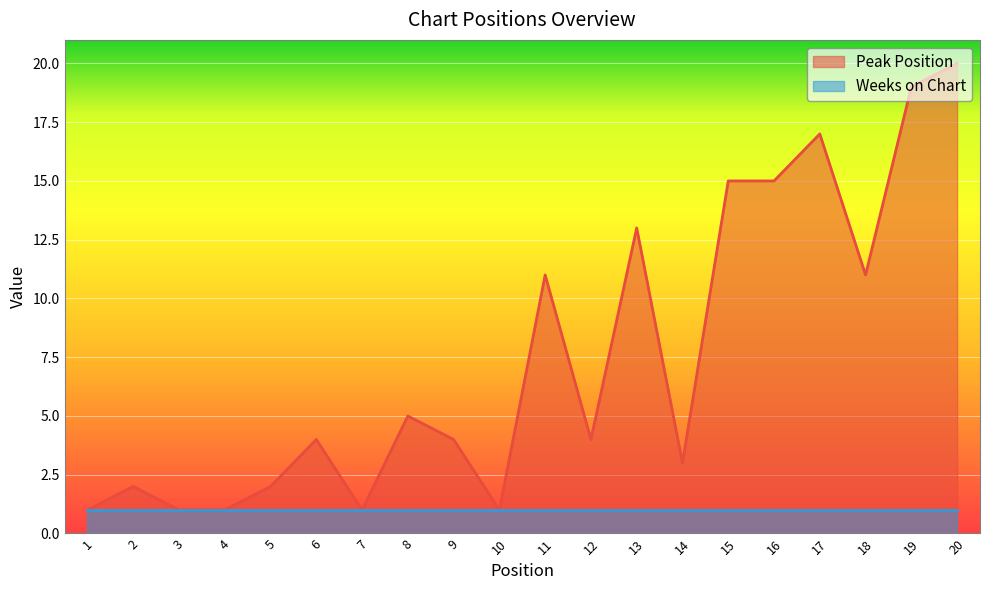

How many points are lower than both their immediate neighbors (excluding endpoints)?

5